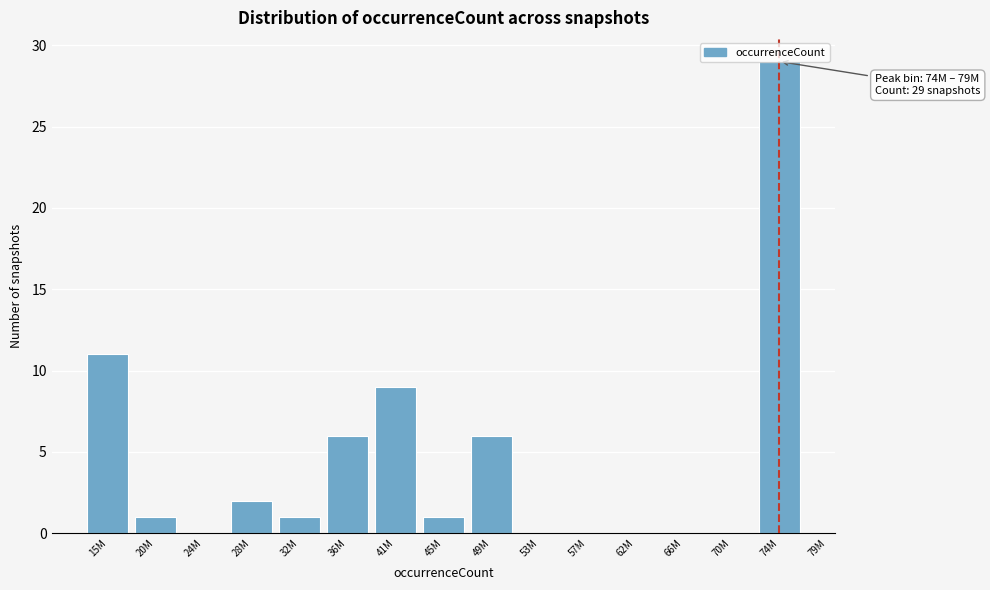

At which label is the value closest to 14?

15M